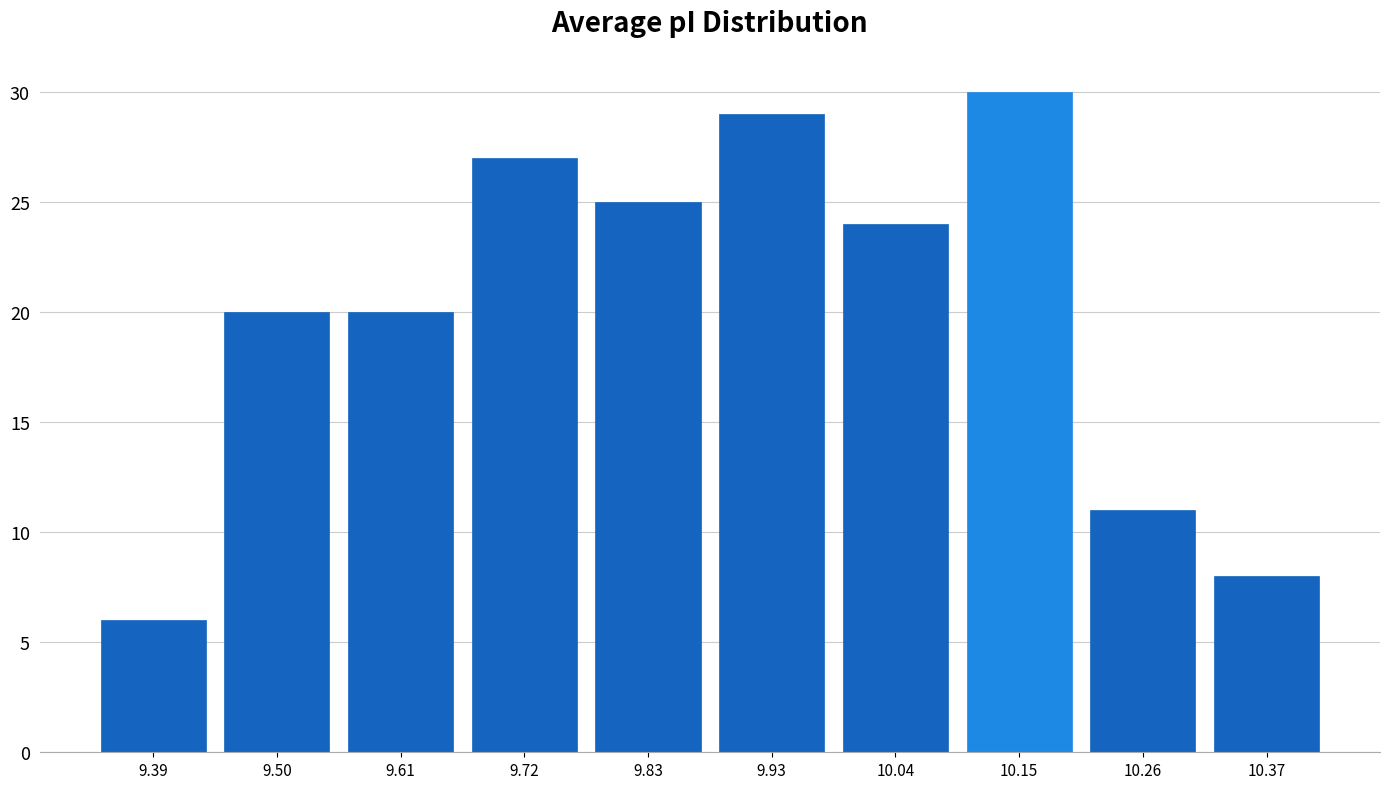

Which range on the x-axis has the tallest bar?

10.096 to 10.204